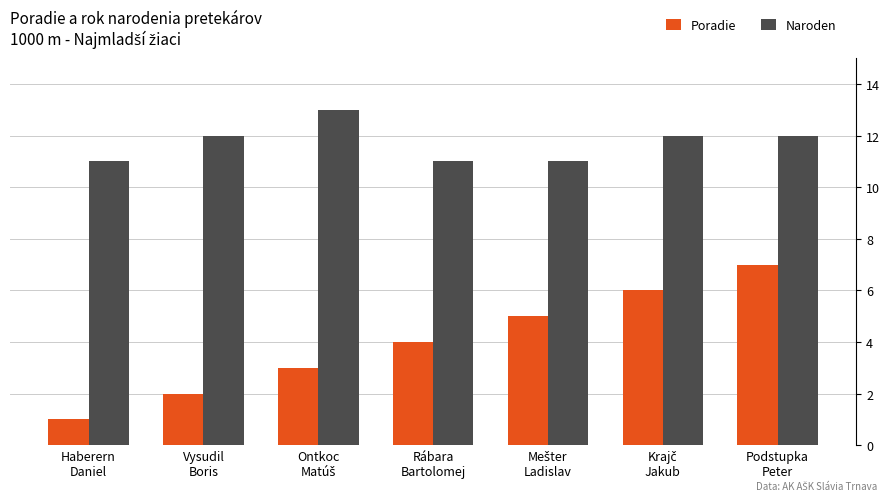

How many data points does each series have?

7